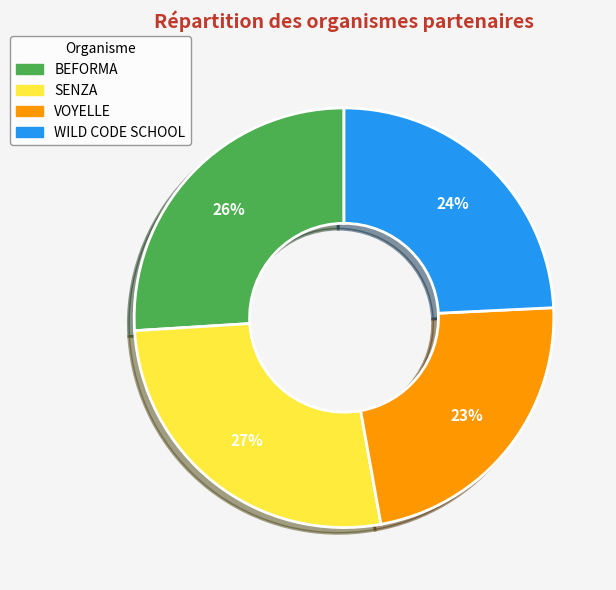

Is the sum of VOYELLE and BEFORMA greater than half?

No